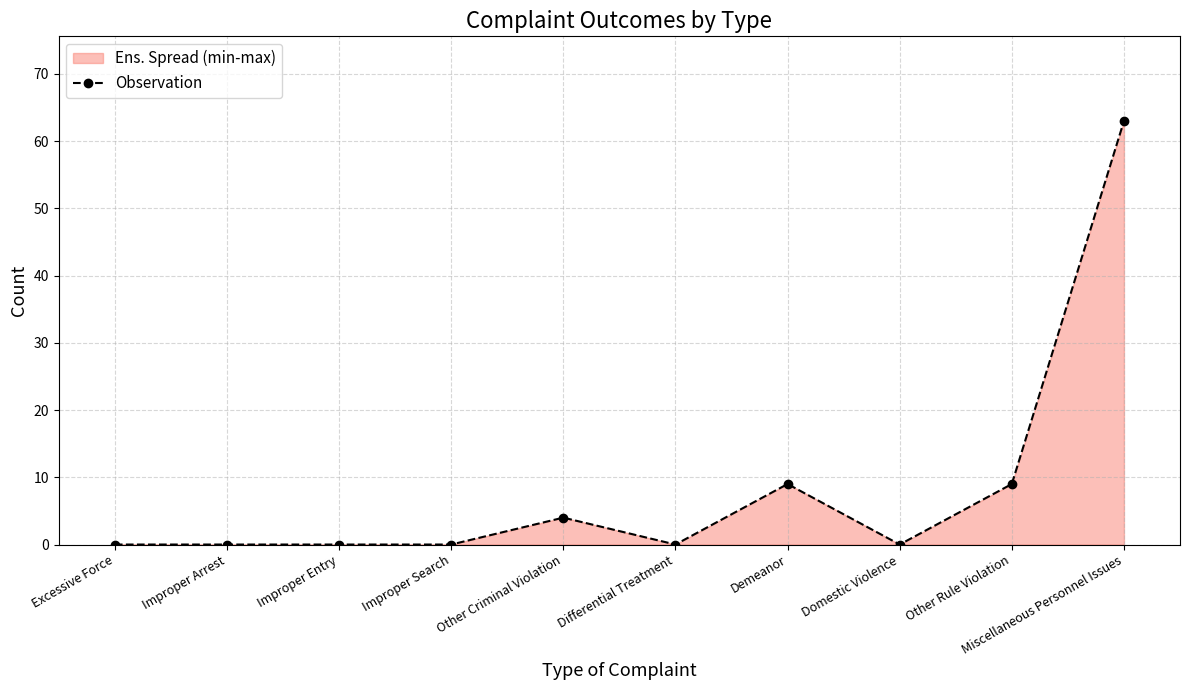

Rank the categories by value from lowest to highest.

Excessive Force, Improper Arrest, Improper Entry, Improper Search, Differential Treatment, Domestic Violence, Other Criminal Violation, Demeanor, Other Rule Violation, Miscellaneous Personnel Issues